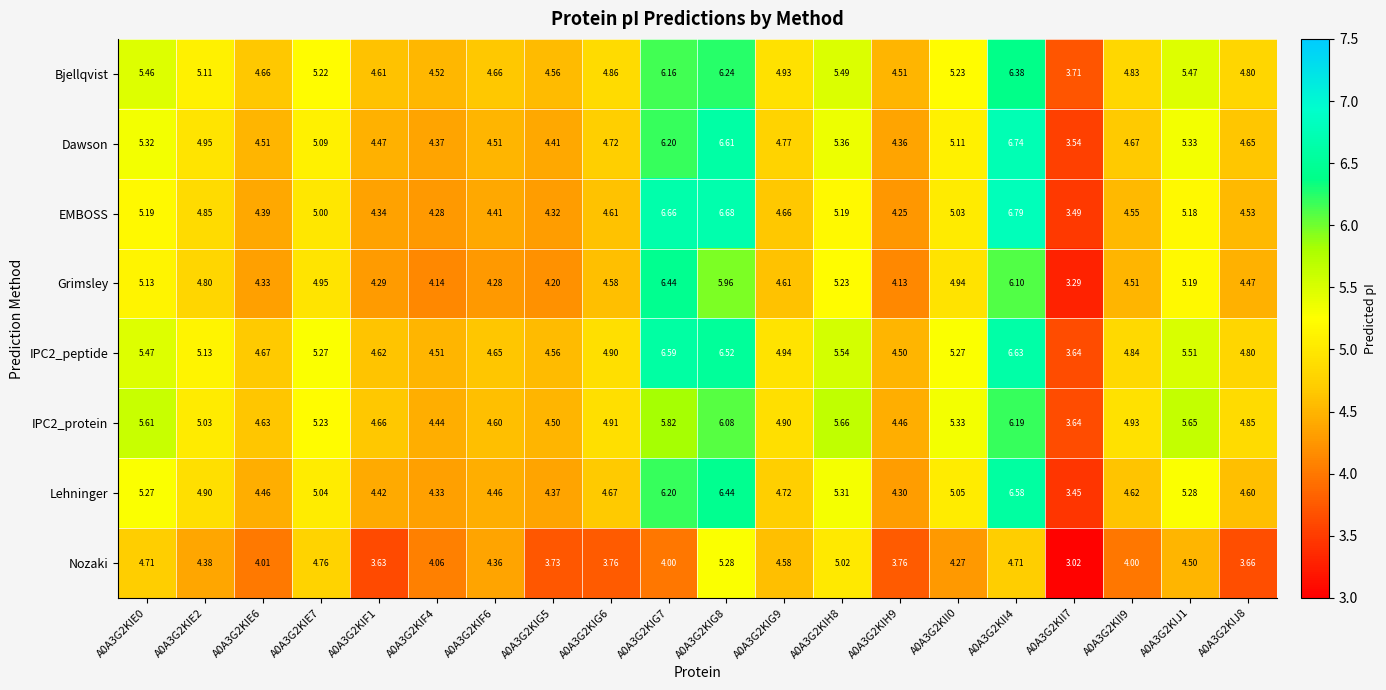

How many data points does each series have?

20